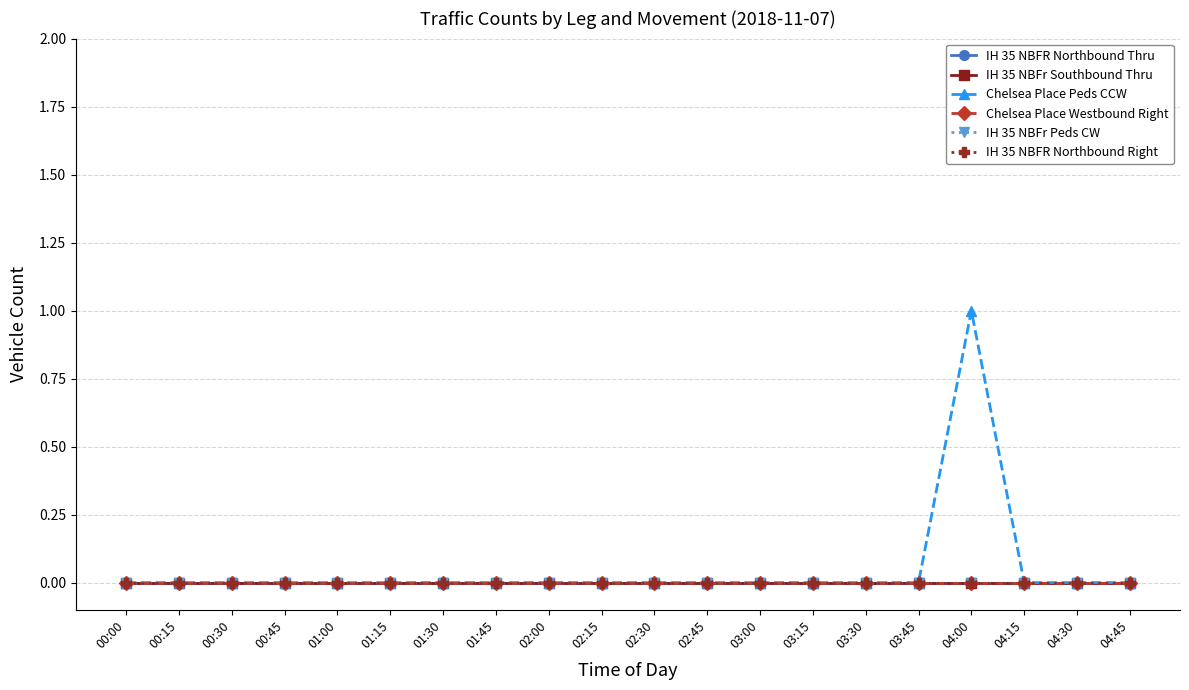

True or false: Chelsea Place Peds CCW and IH 35 NBFr Southbound Thru cross at least once.

False